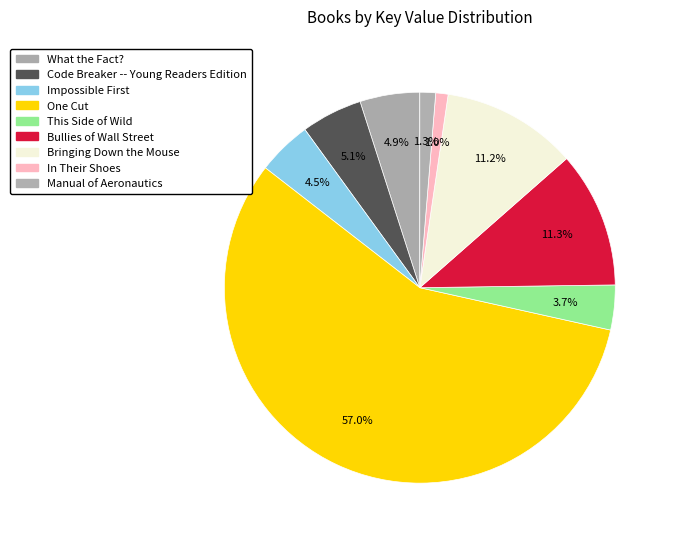

The This Side of Wild slice represents 4% of the pie. True or false?

True